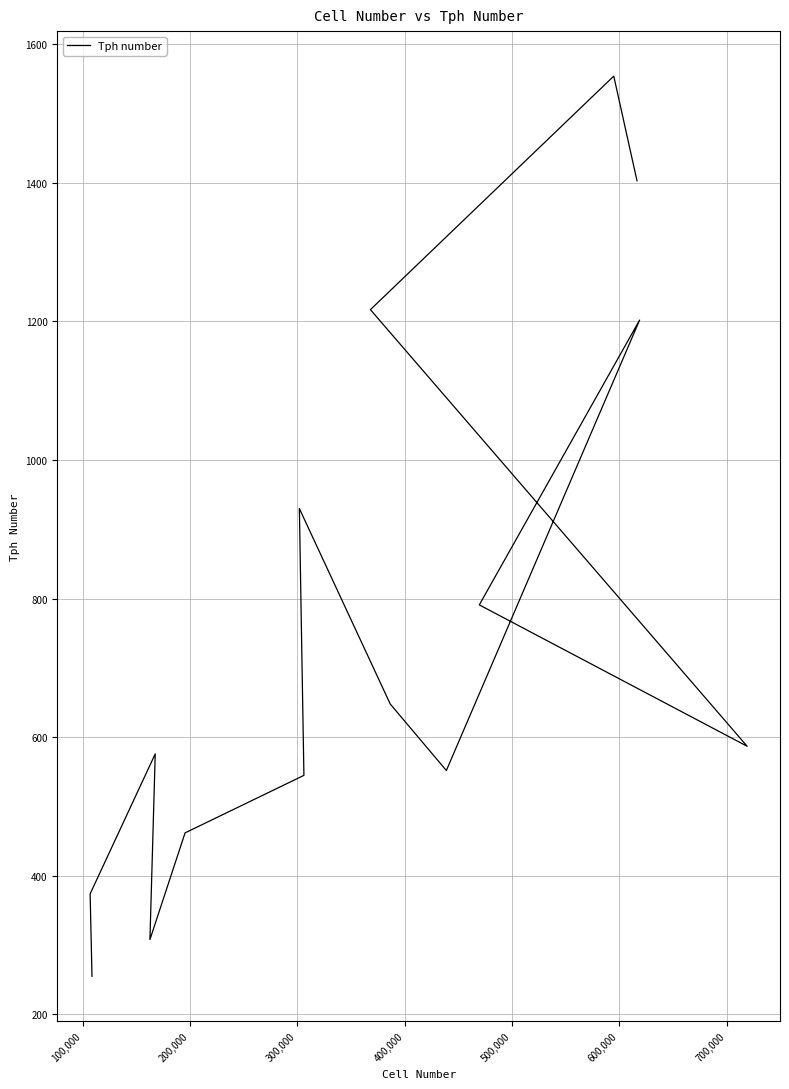

Is this an area chart (filled region under the line)?

No